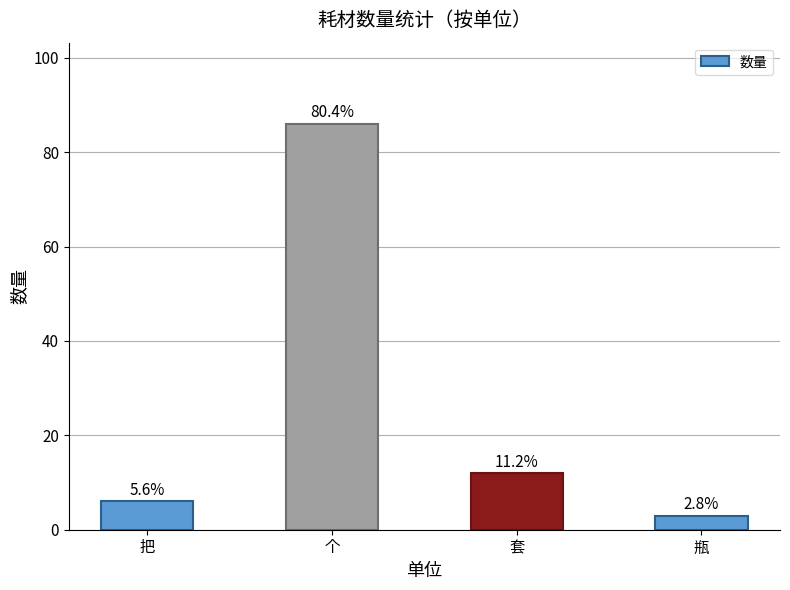

What is the sum of all values?

107